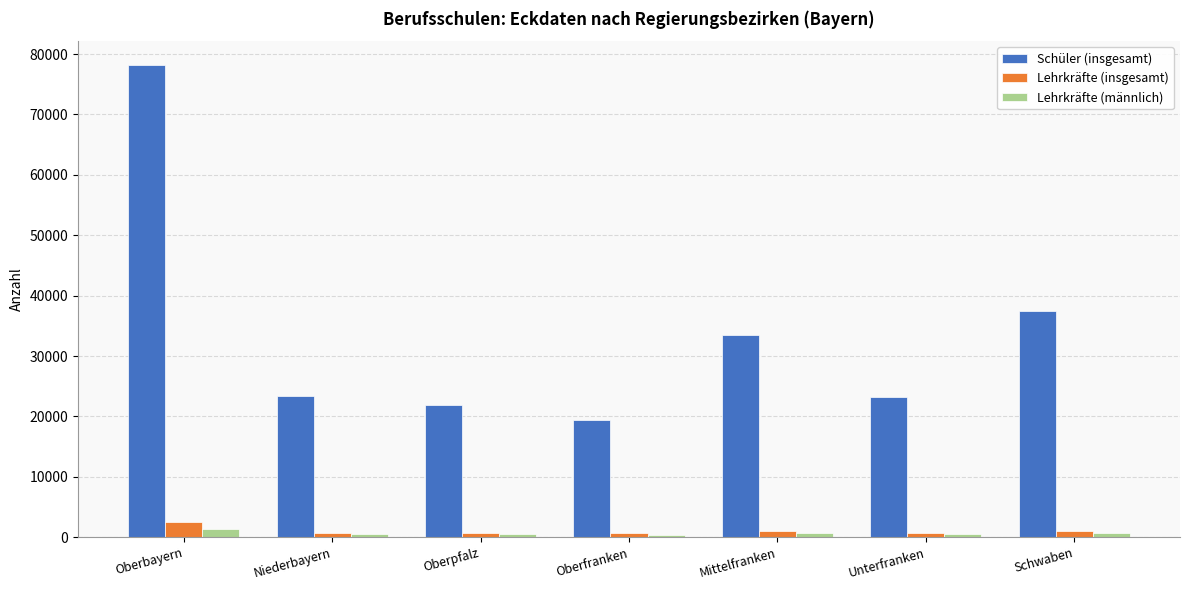

Which series changed the most between Oberbayern and Niederbayern?

Schüler (insgesamt)